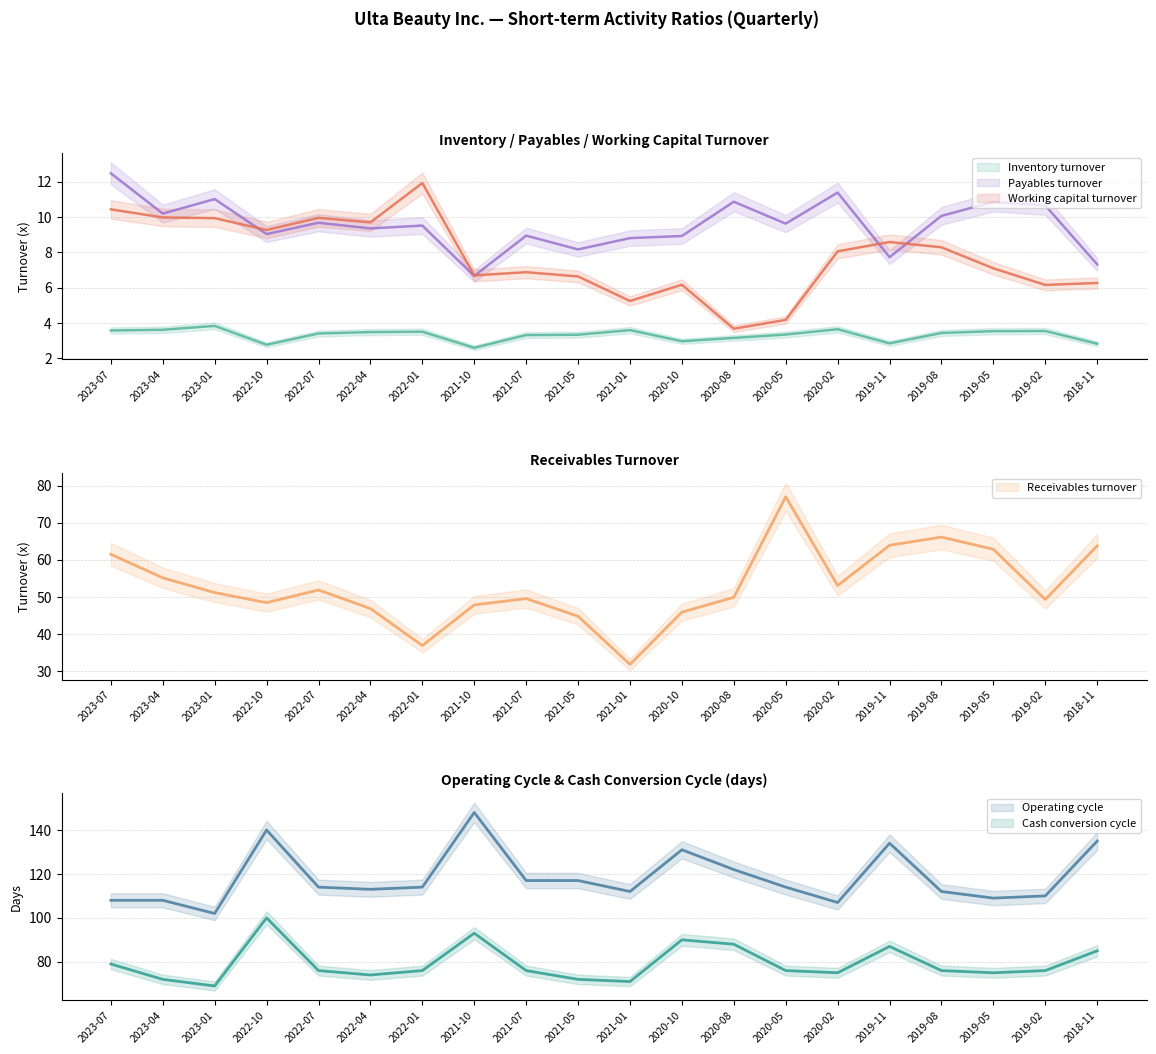

Where is Inventory turnover nearest to the value 3?

2020-10